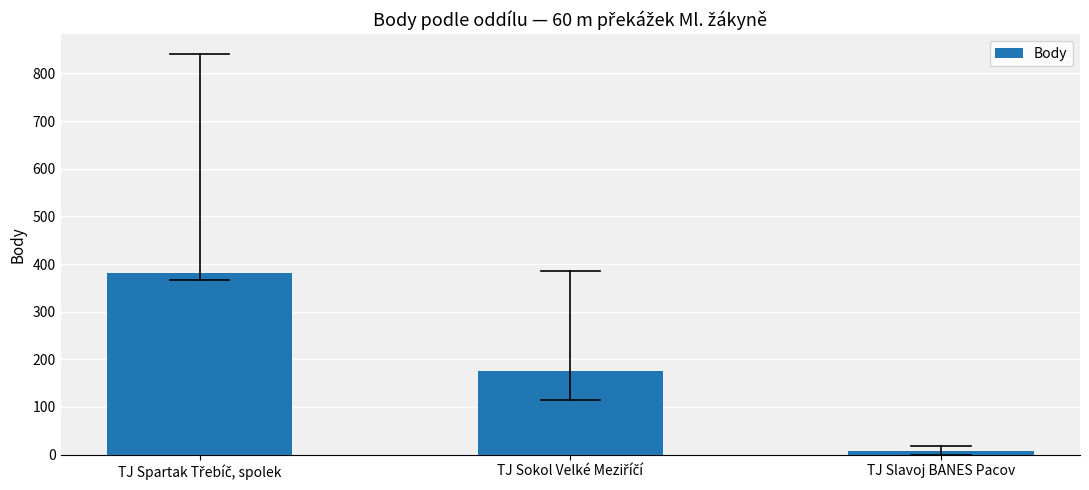

What is the label of the 1st bar from the right?

TJ Slavoj BANES Pacov